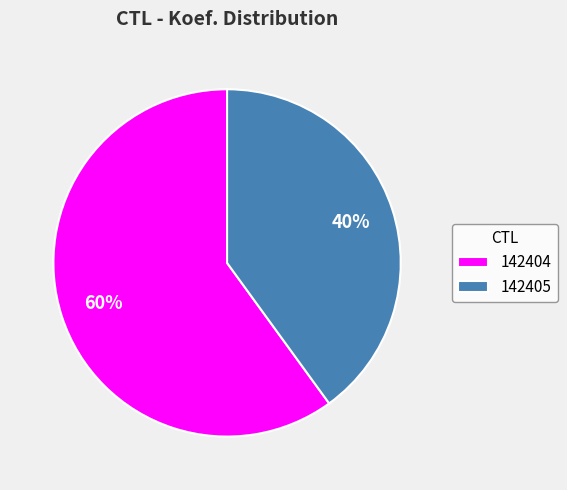

Count the number of slices in the pie.

2